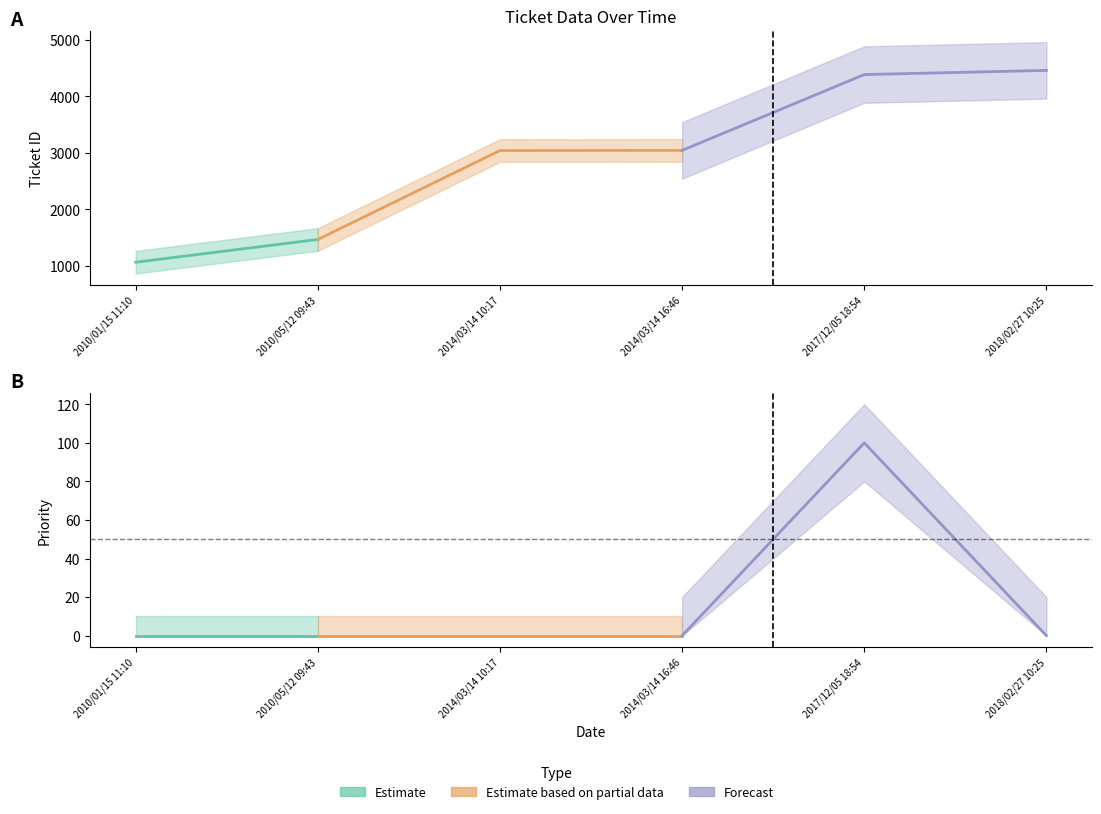

What is the difference between the maximum and minimum values in the priority series?

100